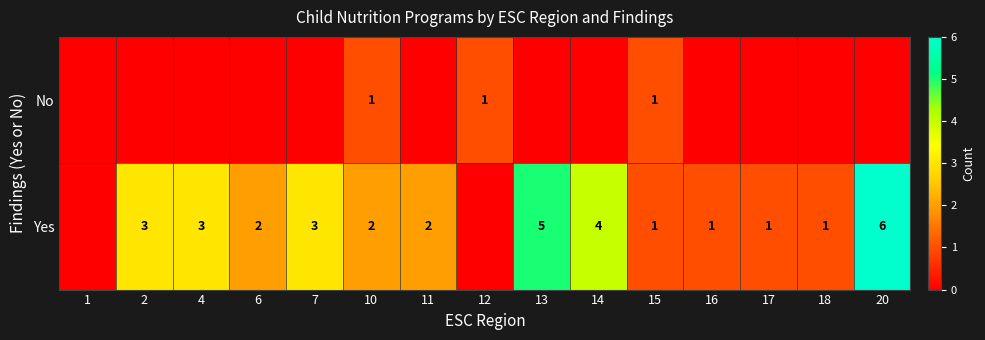

The Yes series shows 1 at 15. True or false?

True